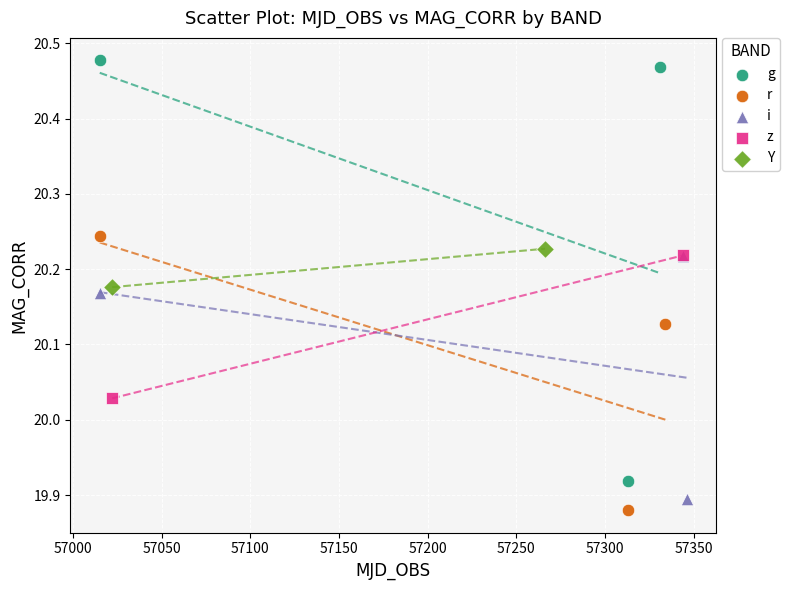

Which series reaches the minimum Y coordinate?

r